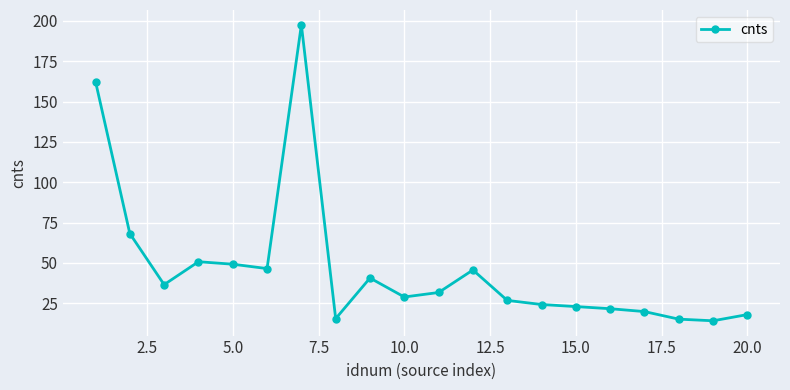

True or false: the data has more than 1 interior local peaks.

True